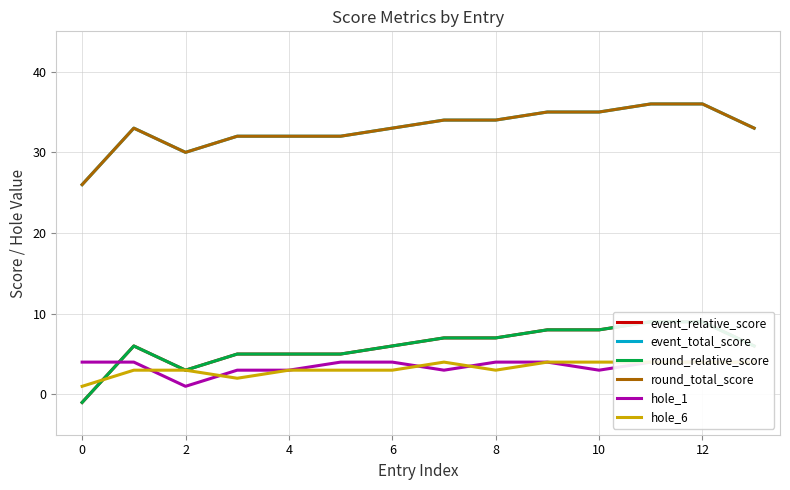

Reading left to right, extract all data points from this chart.

event_relative_score: -1	6	3	5	5	5	6	7	7	8	8	9	9	6
event_total_score: 26	33	30	32	32	32	33	34	34	35	35	36	36	33
round_relative_score: -1	6	3	5	5	5	6	7	7	8	8	9	9	6
round_total_score: 26	33	30	32	32	32	33	34	34	35	35	36	36	33
hole_1: 4	4	1	3	3	4	4	3	4	4	3	4	4	4
hole_6: 1	3	3	2	3	3	3	4	3	4	4	4	4	4